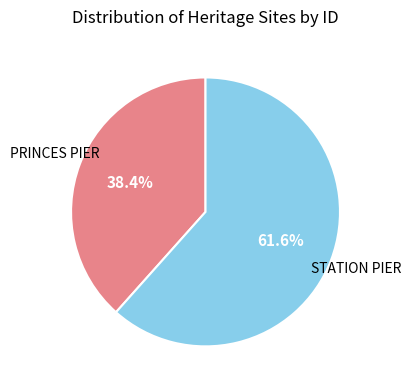

Between STATION PIER and PRINCES PIER, which is larger?

STATION PIER